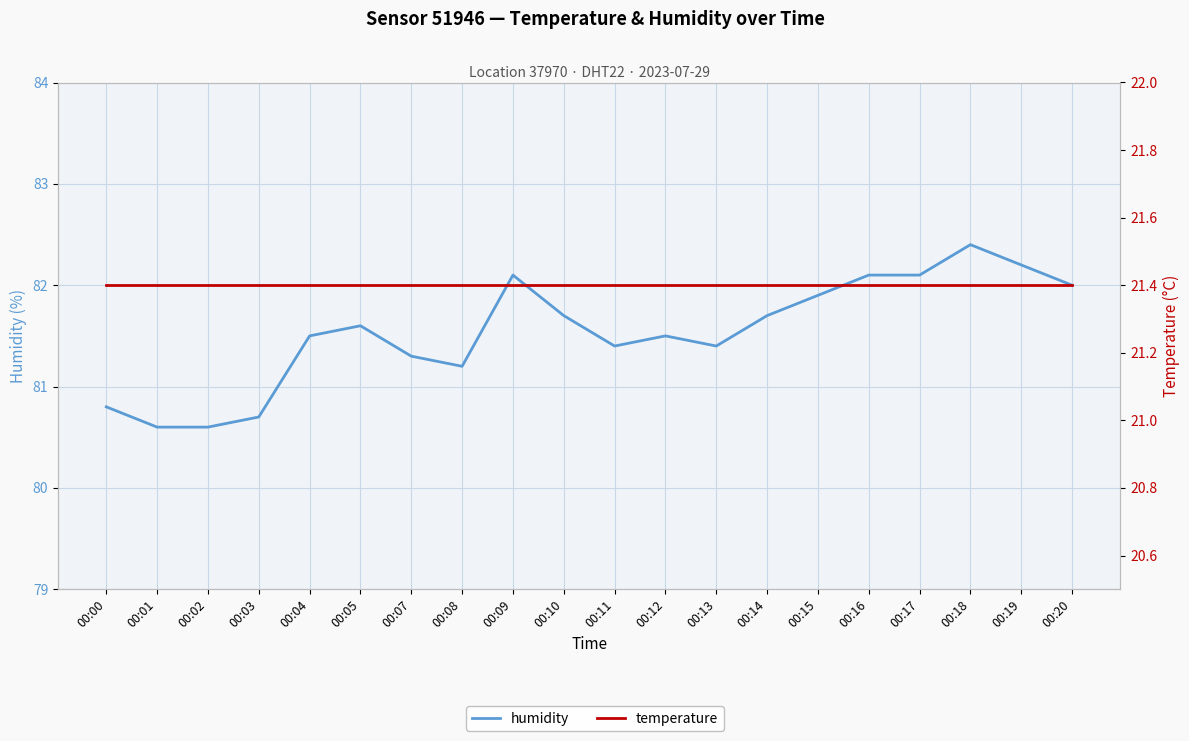

Is it true that humidity equals 81.7 at 00:14?

True